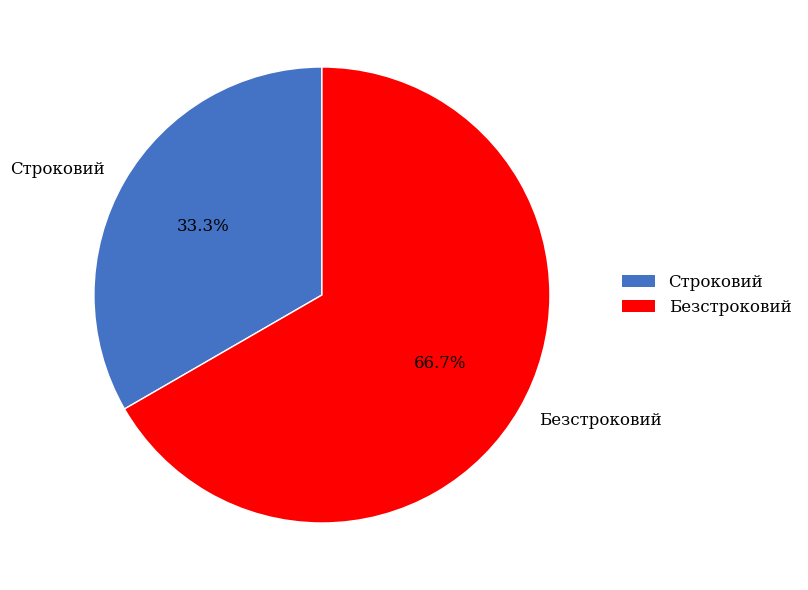

Which slice represents more than half of the pie?

Безстроковий